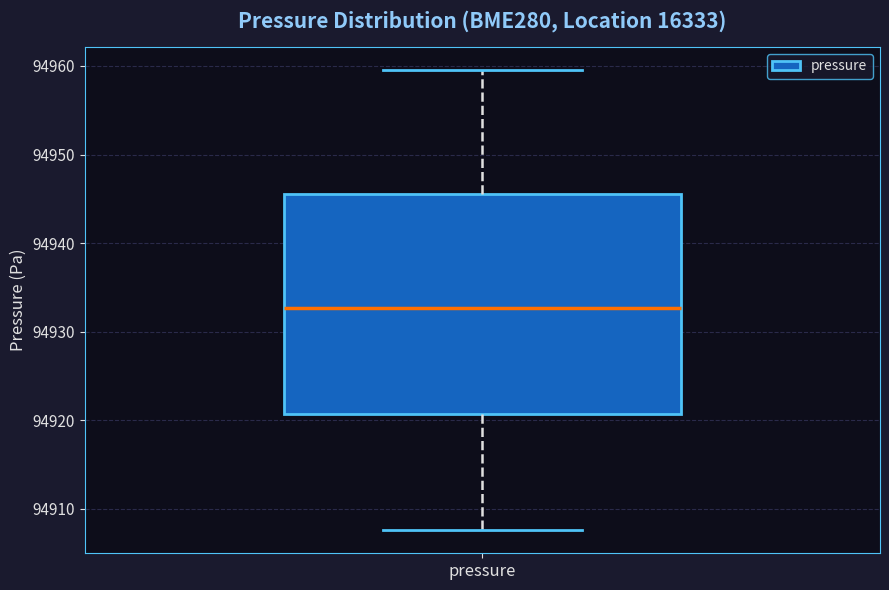

Read this box plot against the y-axis: the position of the median line, the range covered by the box, and the ends of both whiskers. The values are not printed on the chart, so give them approximately, as read against the axis.

median 94933, box 94921 to 94946, whiskers 94908 to 94960